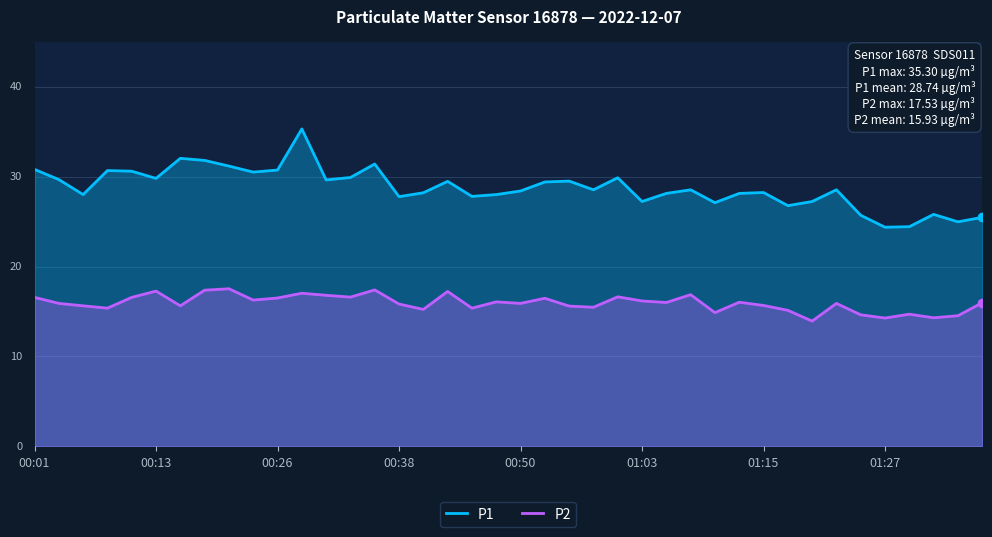

What is the maximum value shown in the chart?

35.3